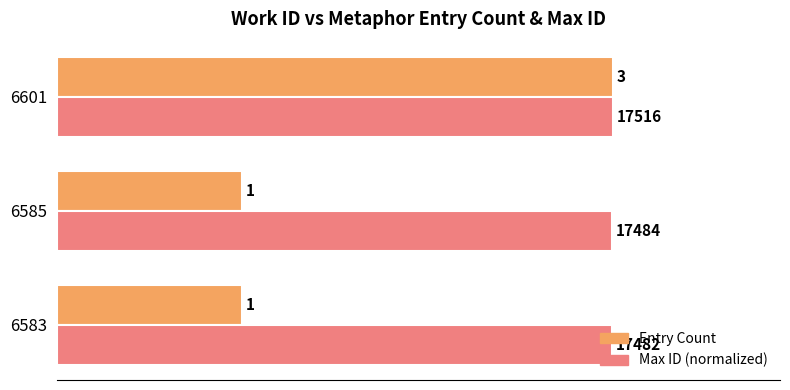

At 6585, list the series in order from largest to smallest.

Max ID (normalized), Entry Count